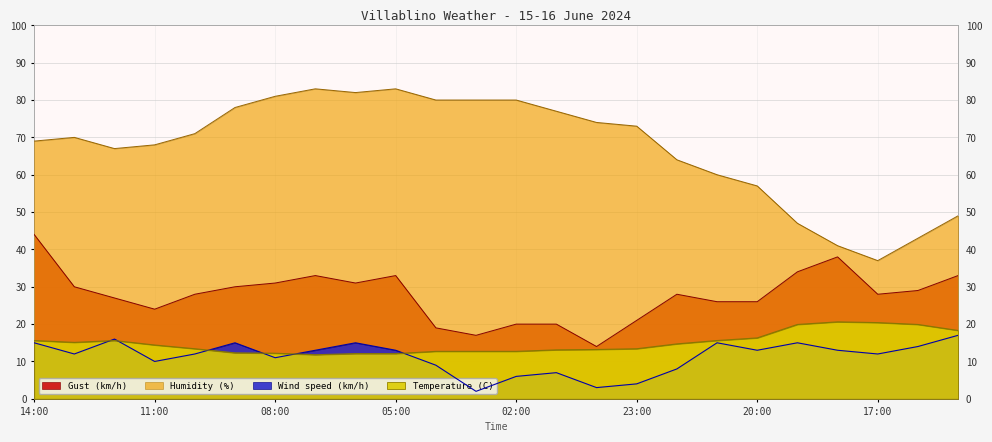

At which category is the sum across all series the highest?

14:00